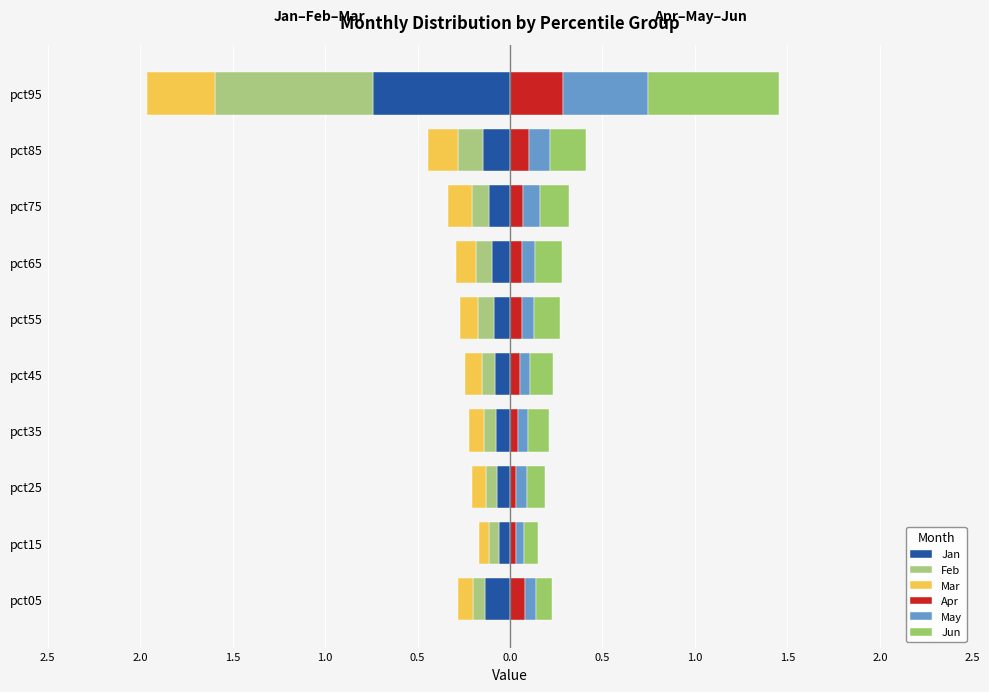

The value of Jun at pct65 is 0.1. True or false?

True